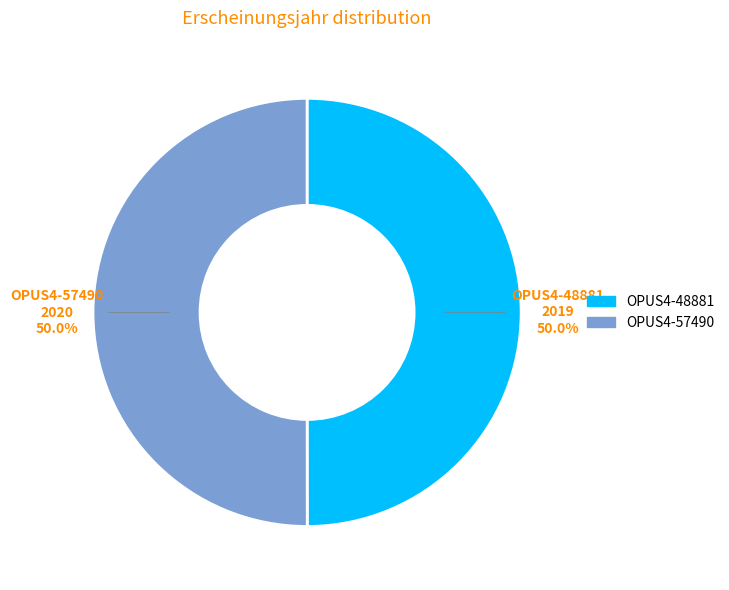

What percentage is the OPUS4-48881 slice, to the nearest percent?

50%